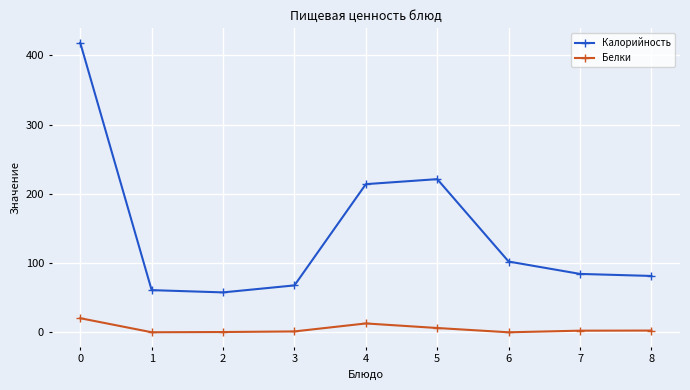

True or false: Калорийность and Белки intersect in this chart.

False